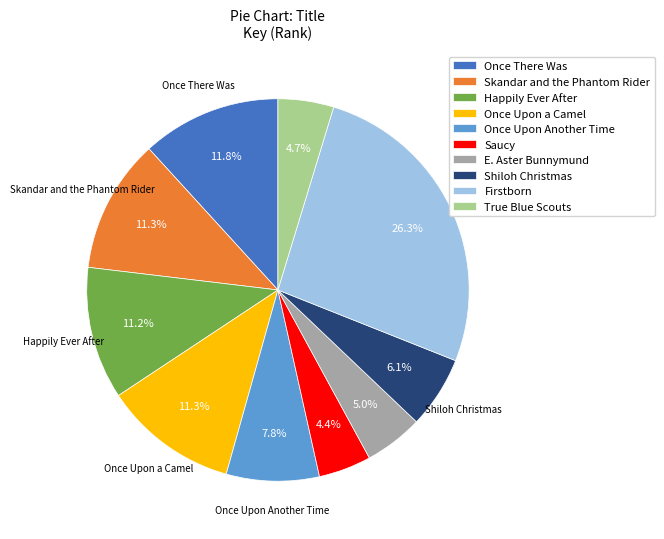

Is the sum of True Blue Scouts and E. Aster Bunnymund greater than half?

No